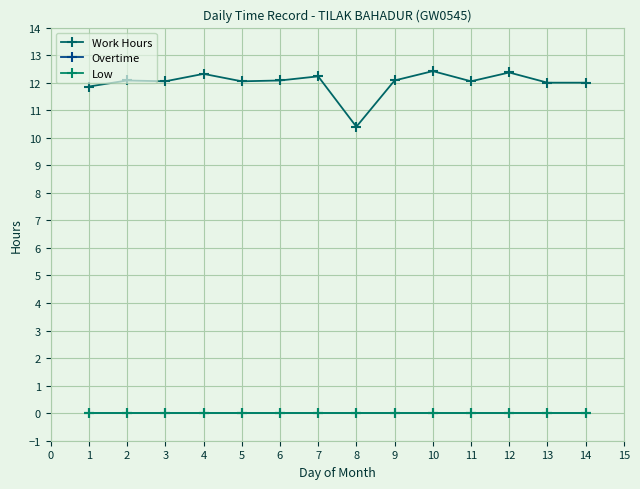

Is this an area chart (filled region under the line)?

No